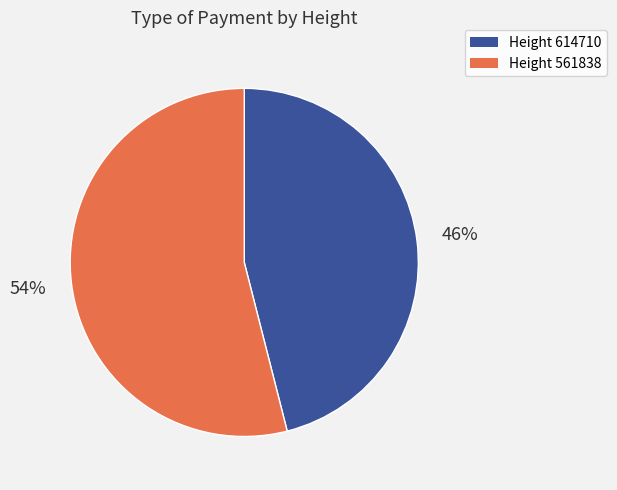

Does any single category account for the majority?

Yes